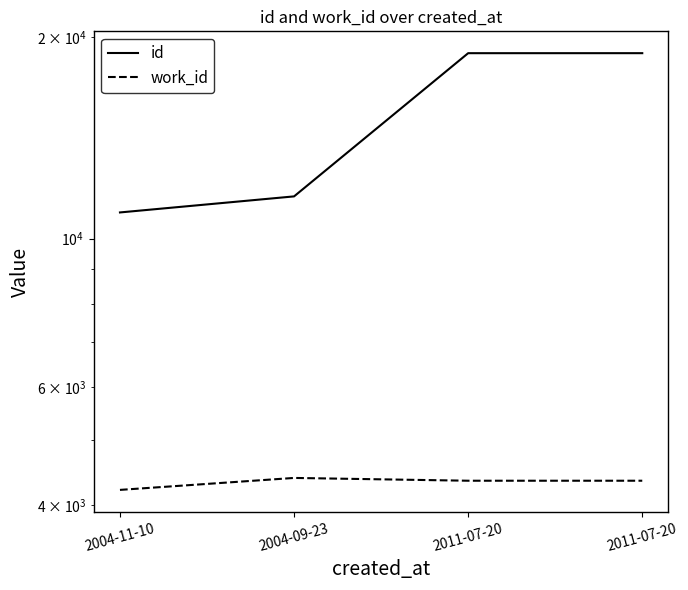

Count the number of data series in this chart.

2